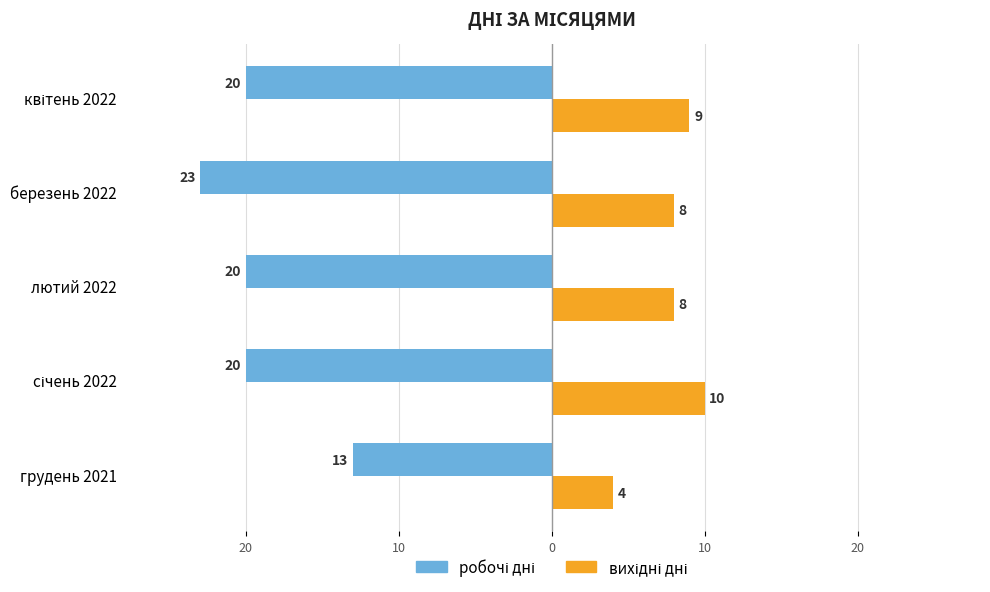

What are all the series names shown in the legend?

робочі дні, вихідні дні